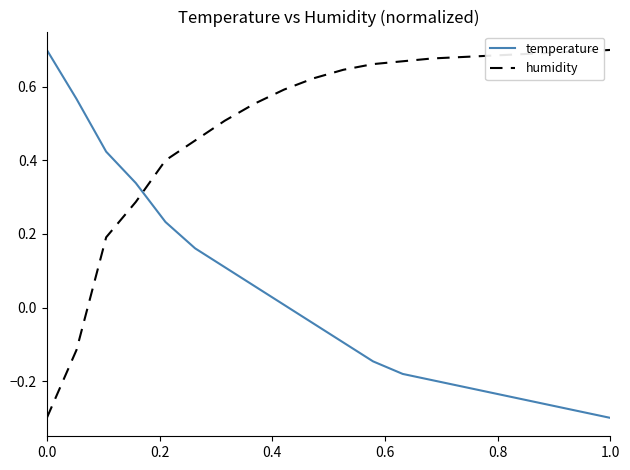

Which series has the largest total across all categories?

humidity